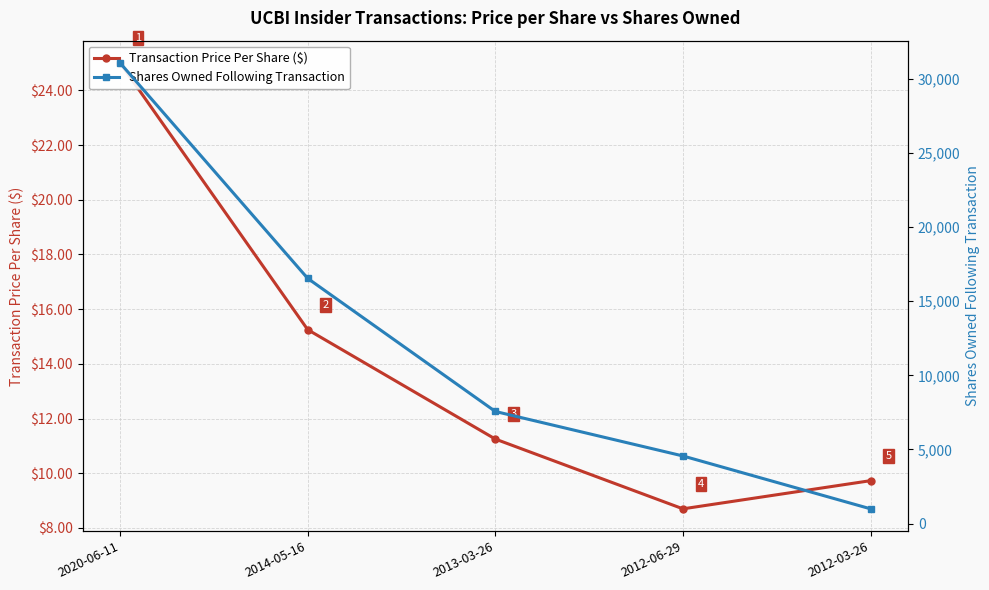

What are all the series names shown in the legend?

Transaction Price Per Share ($), Shares Owned Following Transaction